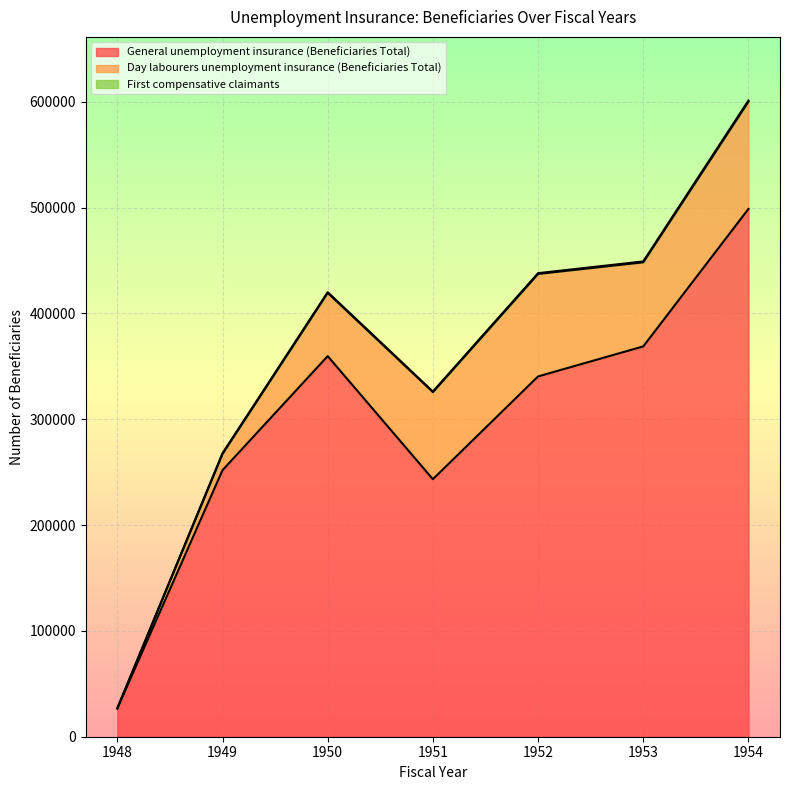

At which category is the sum across all series the highest?

1954